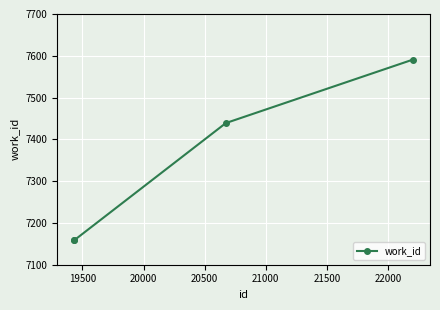

What is the value of the 2nd point from the left?

7159